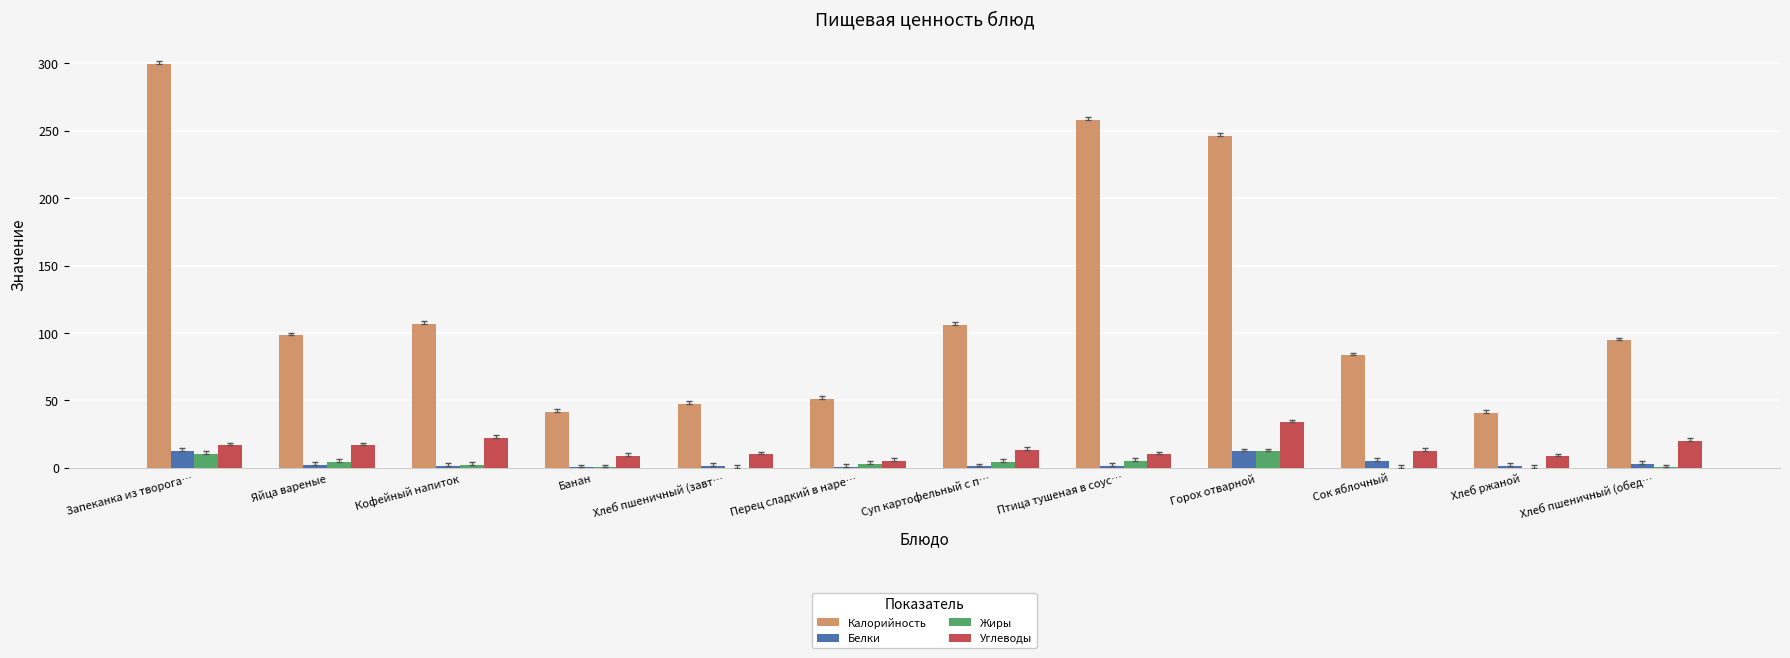

What is the sum of all Калорийность values?

1475.0